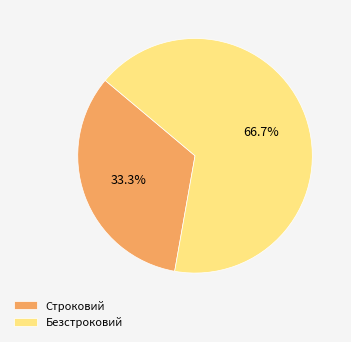

Approximately how many times larger is the value at Строковий compared to Безстроковий?

0.5